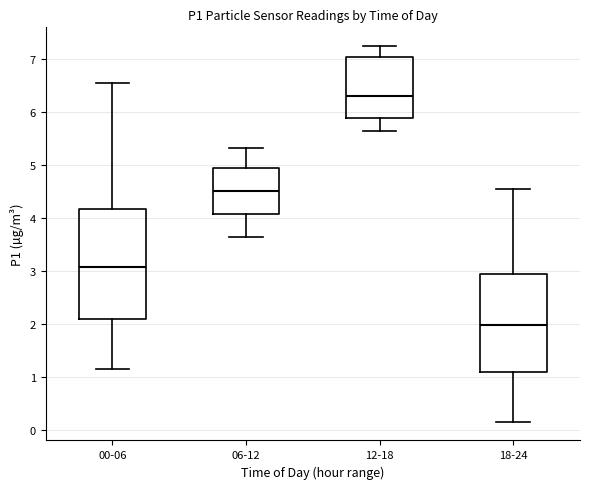

Comparing the boxes themselves (not the whiskers), which one is the tallest?

00-06